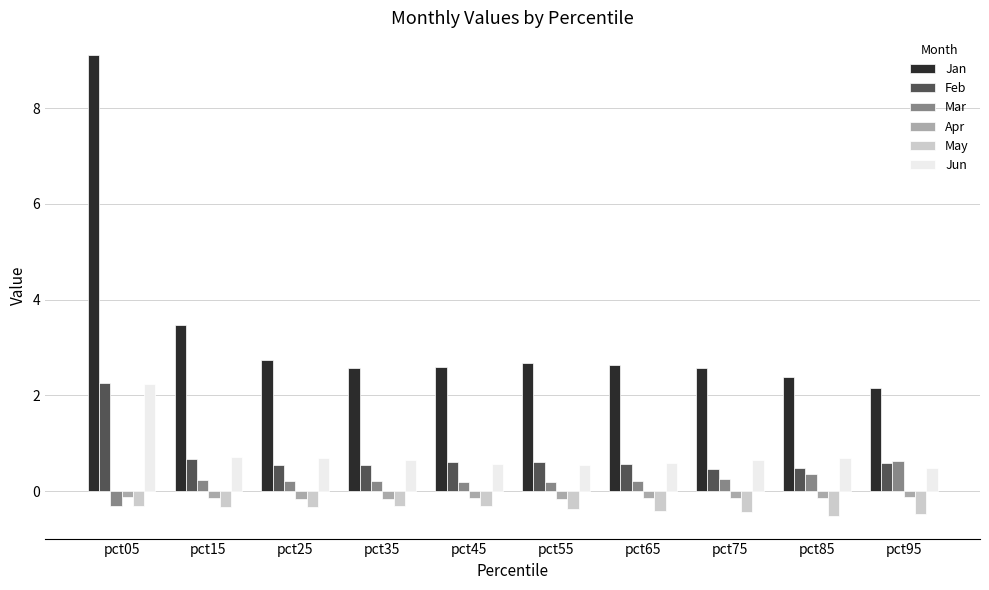

What is the value of the Mar bar at the 3rd from the left?

0.2